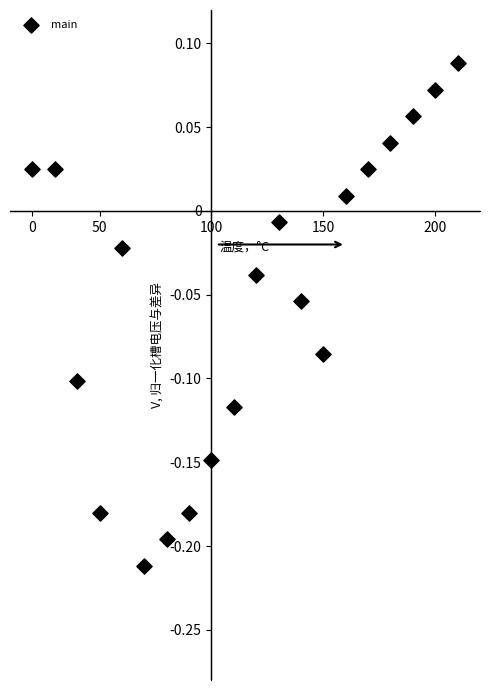

What is the range of Y values (max minus min)?

0.3